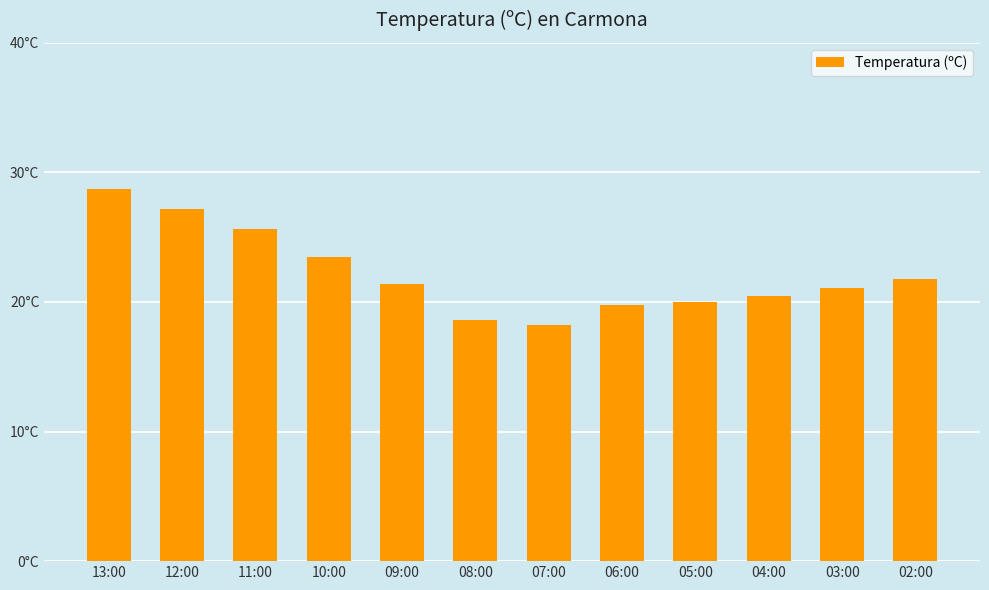

Rank the categories by value from highest to lowest.

13:00, 12:00, 11:00, 10:00, 02:00, 09:00, 03:00, 04:00, 05:00, 06:00, 08:00, 07:00